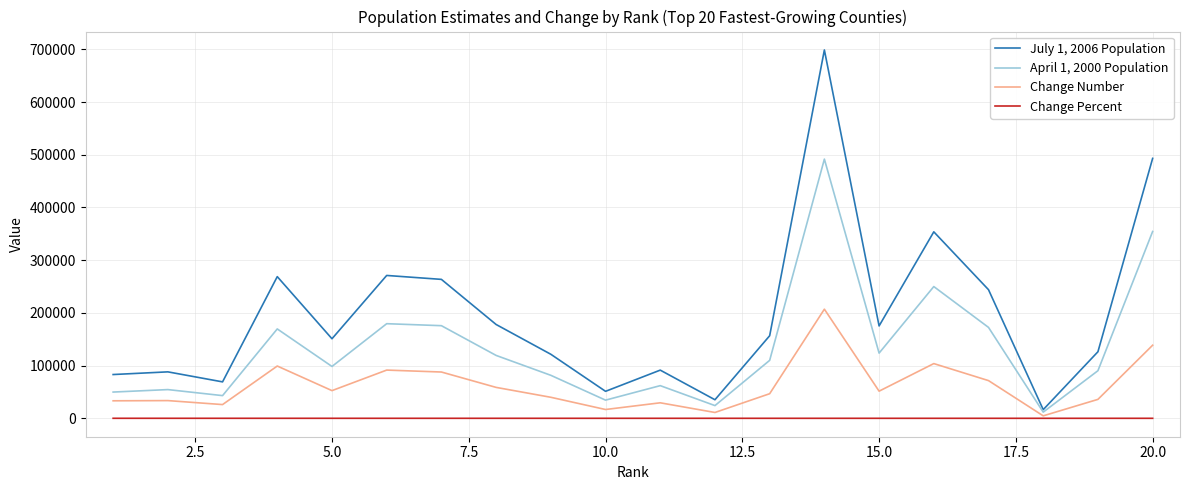

Which series has the largest total across all categories?

July 1, 2006 Population